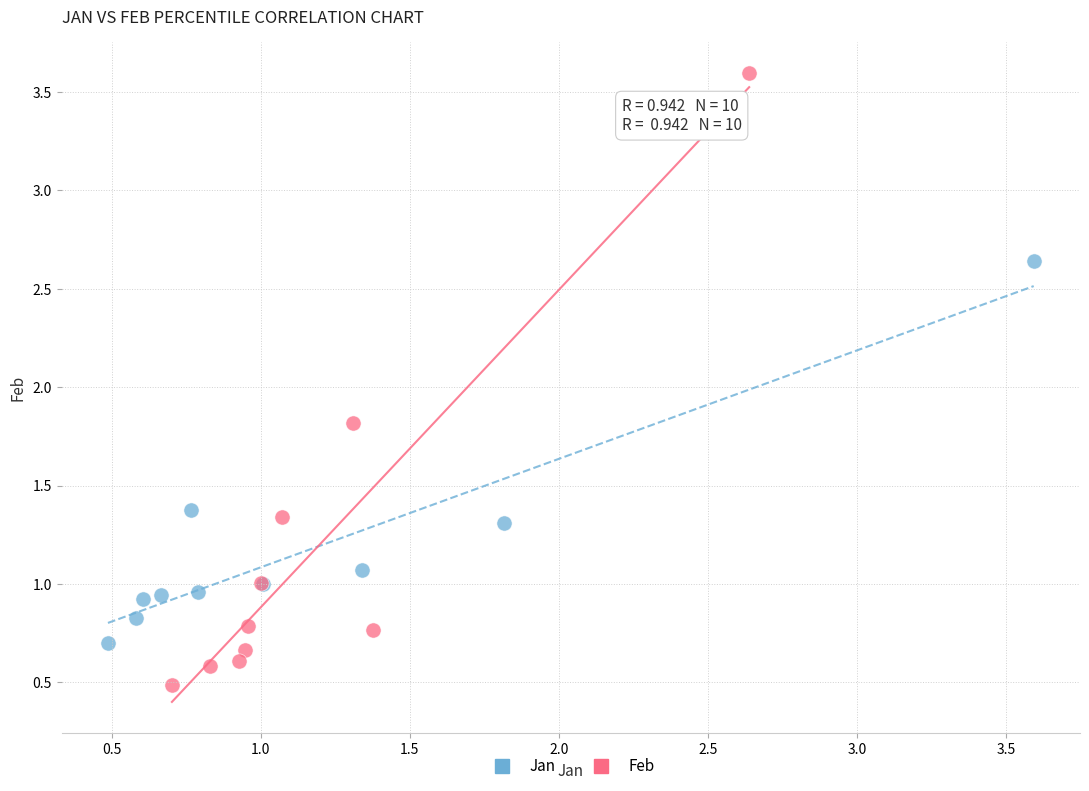

Which series contains the lowest Y value?

Feb